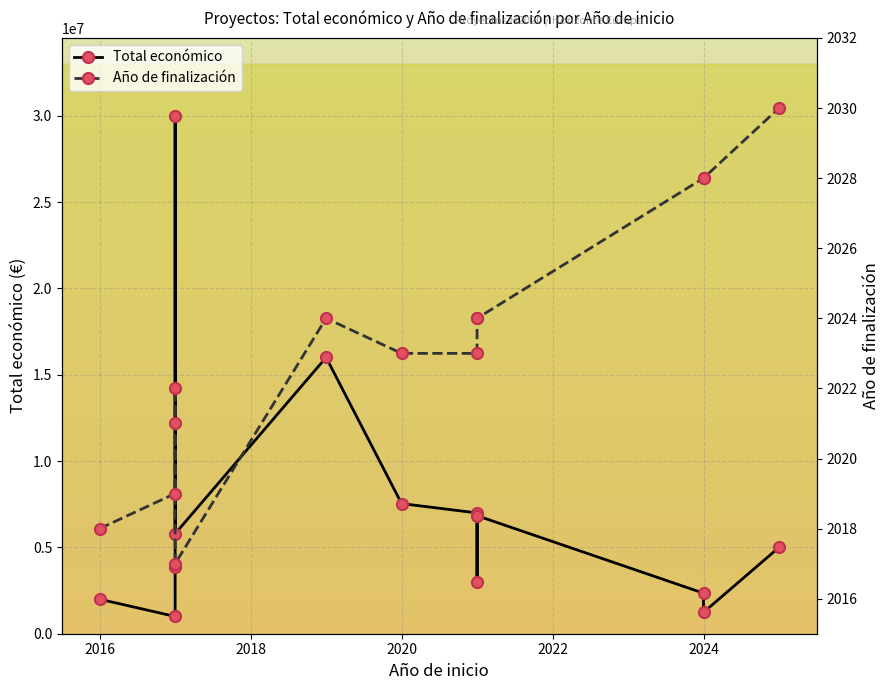

Reading right to left, list all the values displayed in this chart.

Total económico: 4999137	1237400	2348280	6834121	2992200	6994698	7536303	15999768	5790993	29999528	3868186	998906	1997731
Año de finalización: 2030	2028	2028	2024	2024	2023	2023	2024	2017	2021	2022	2019	2018